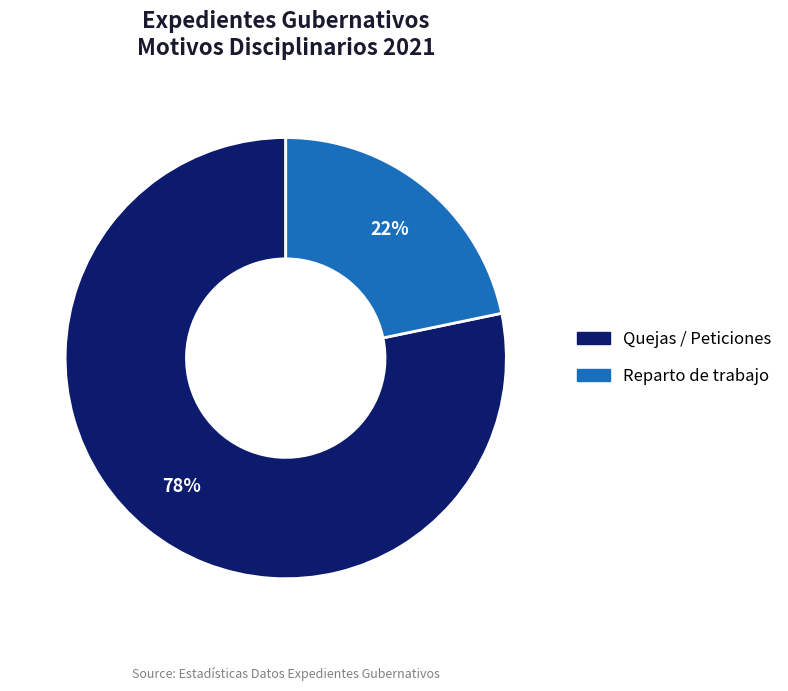

What is the smallest slice in the pie chart?

Reparto de trabajo